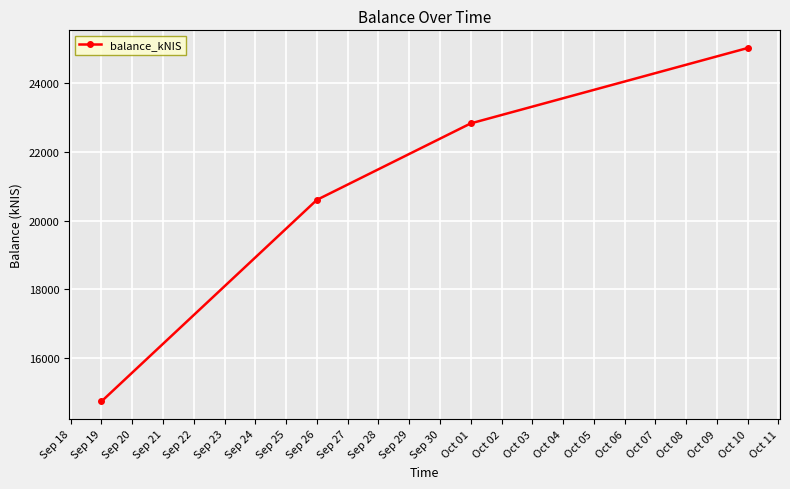

List the labels in order of value, largest first.

Oct 10, Oct 01, Sep 26, Sep 19